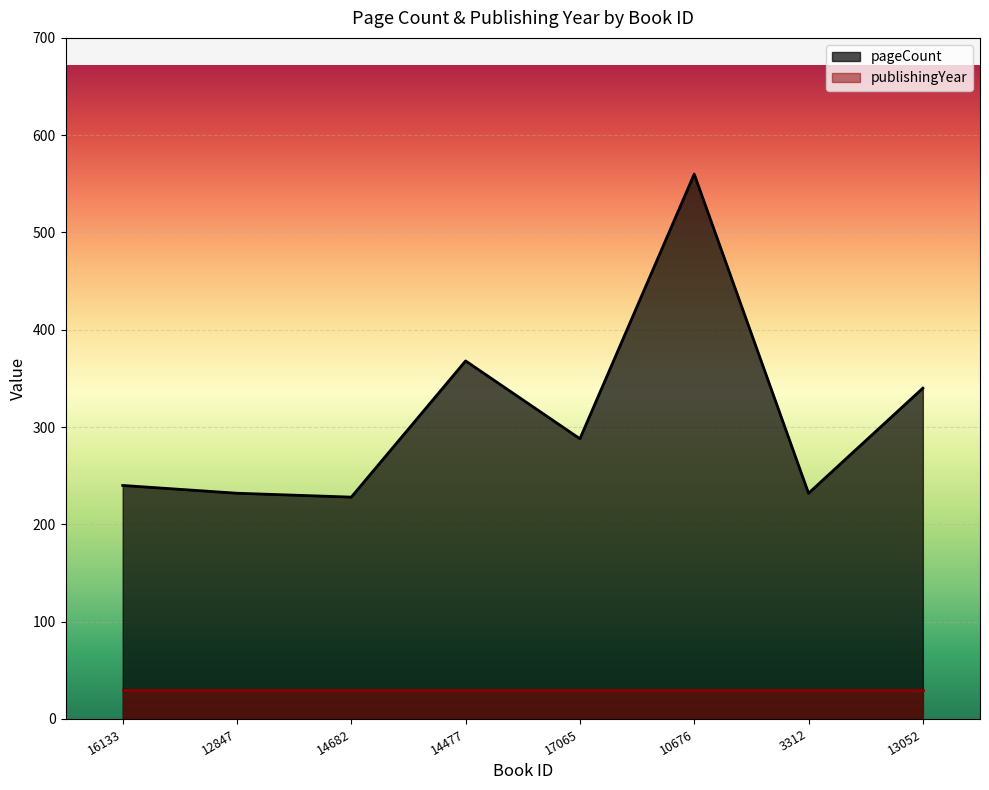

Count the number of values greater than 288.

3